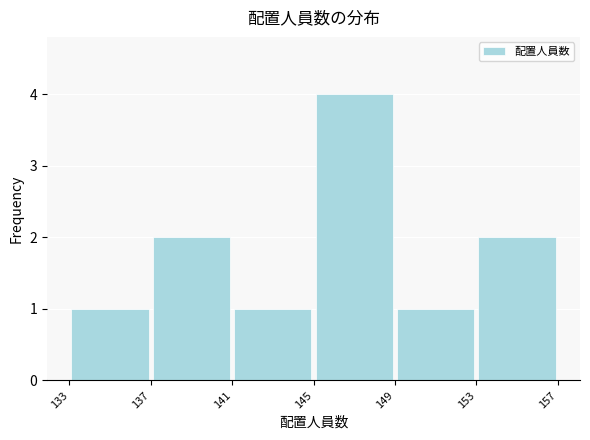

How tall is the bar that spans 149 to 153 on the x-axis? The values are not printed on the chart, so give them approximately, as read against the axis.

1